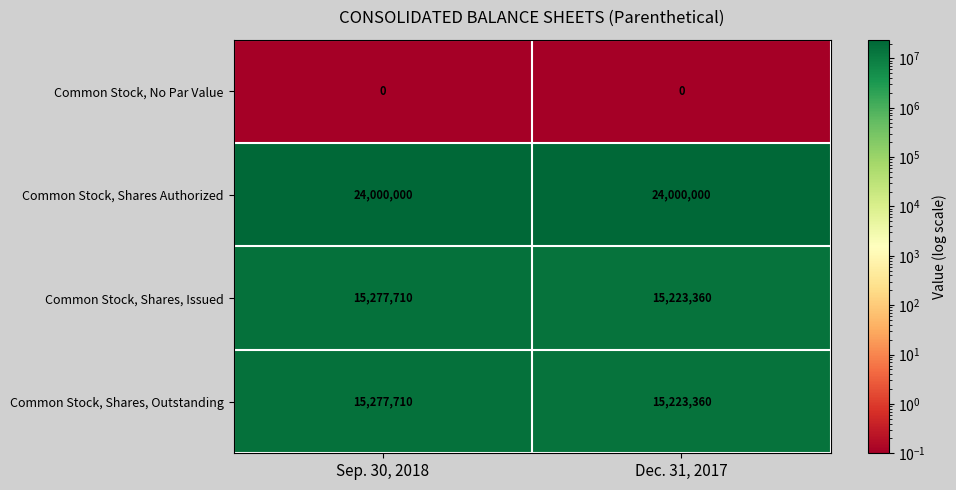

Reading left to right, what are all the values shown in this chart?

Common Stock, No Par Value: 0	0
Common Stock, Shares Authorized: 24000000	24000000
Common Stock, Shares, Issued: 15277710	15223360
Common Stock, Shares, Outstanding: 15277710	15223360